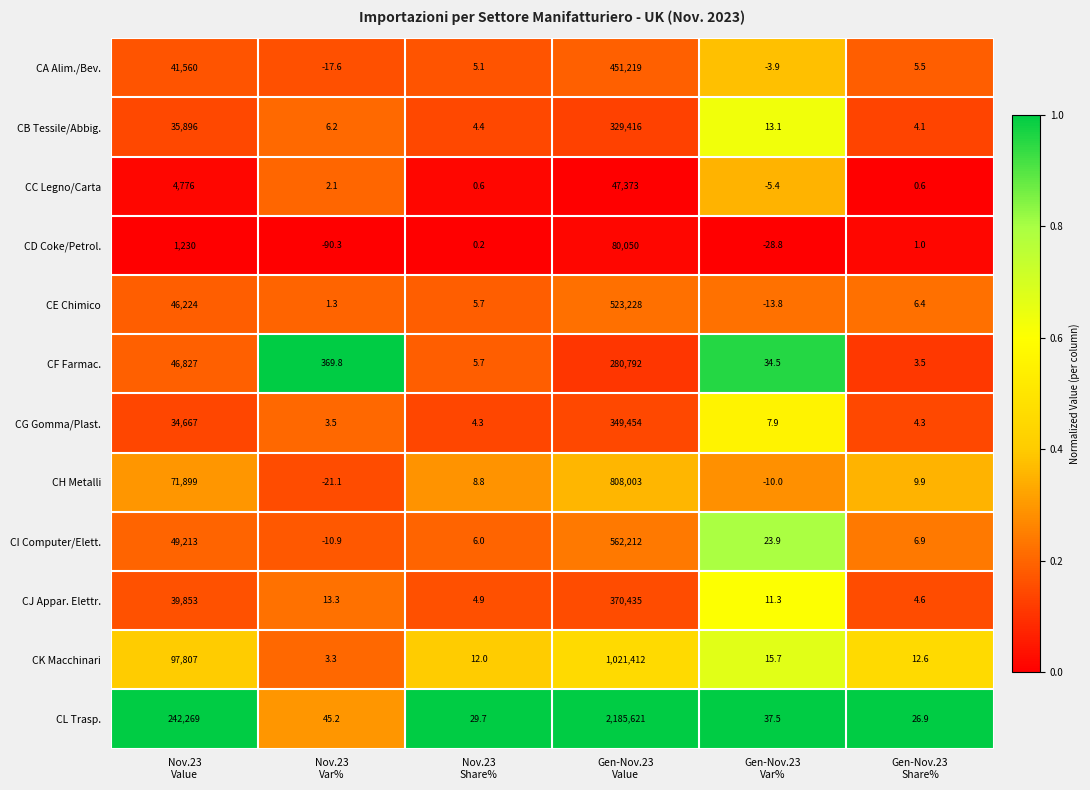

What is the sum of all CJ Appar. Elettr. values?

410322.1